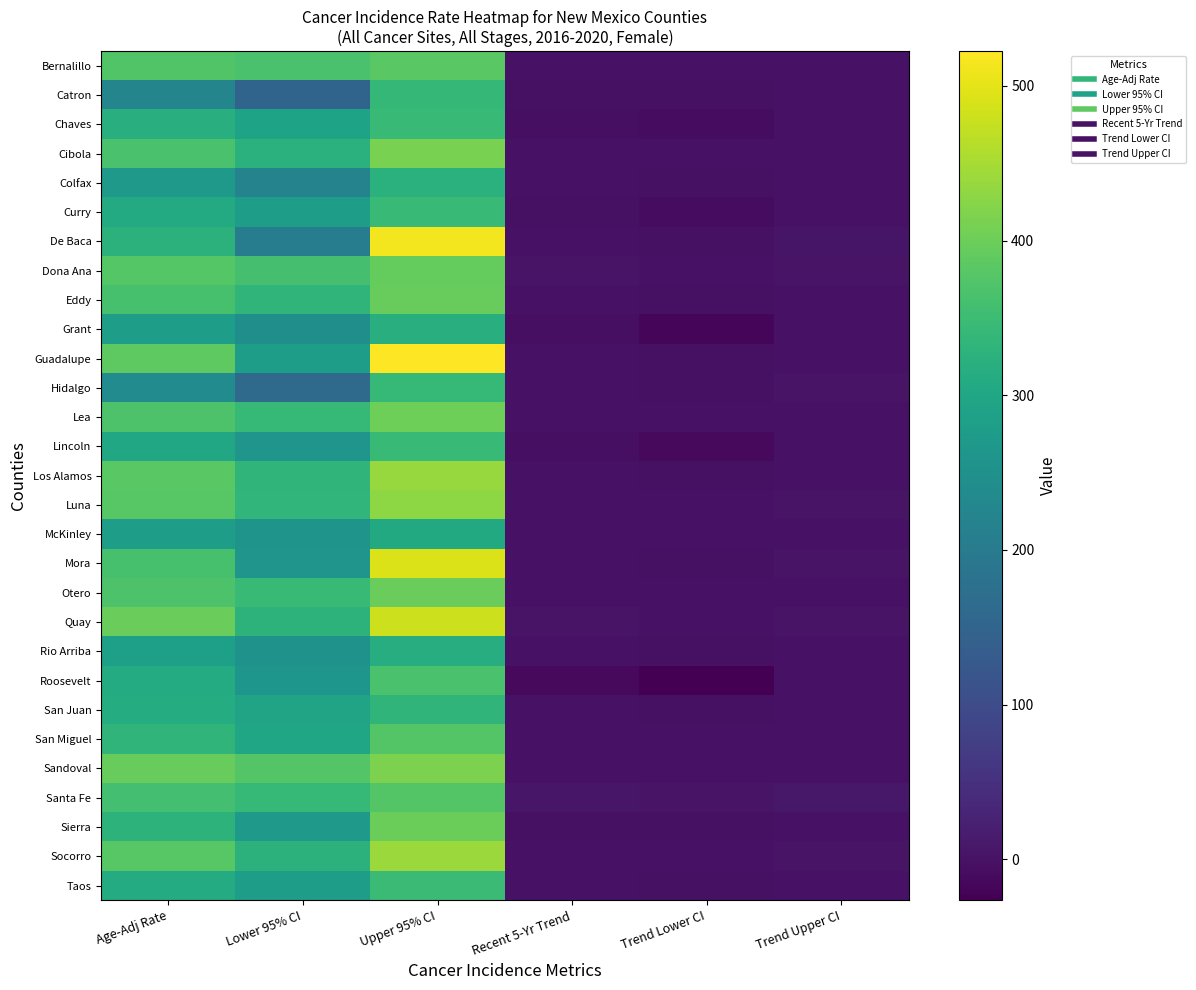

Which label corresponds to the smallest value in the chart?

Trend Lower CI